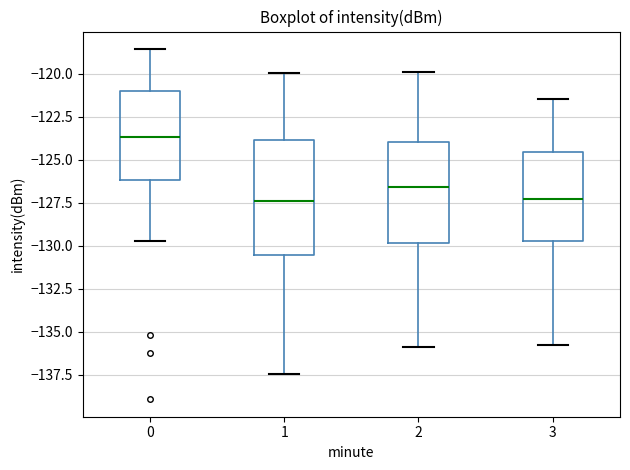

Where is the lower edge of the box at x = 0 on the y-axis? The values are not printed on the chart, so give them approximately, as read against the axis.

-126.0